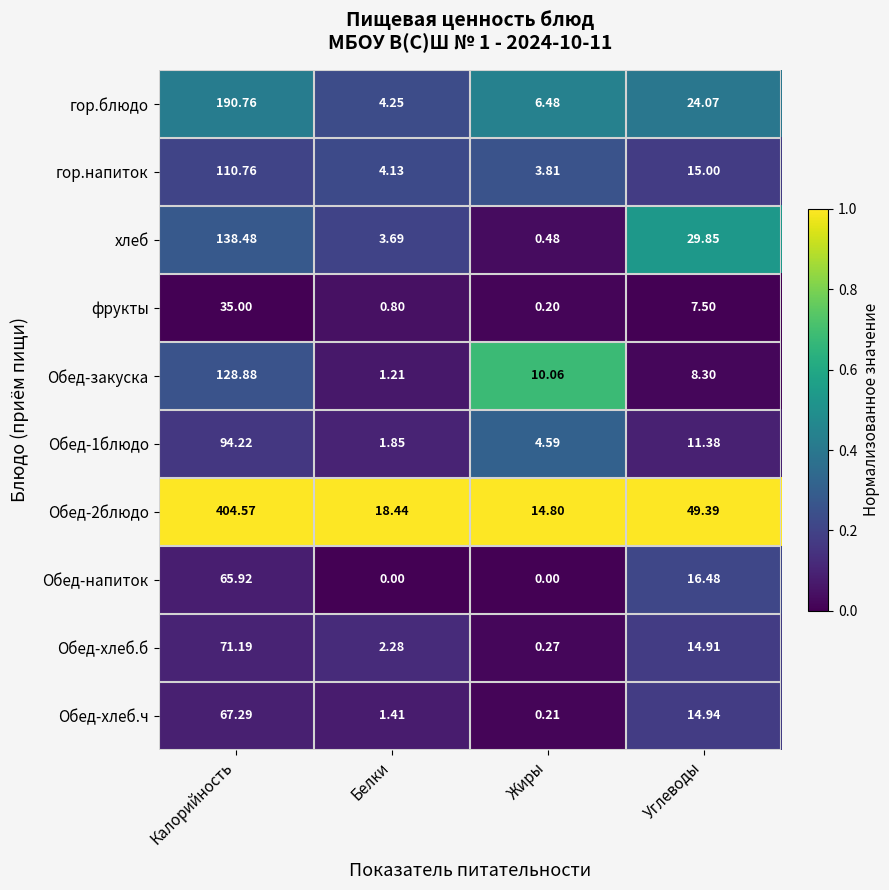

How many data points in Обед-1блюдо are above 11?

2